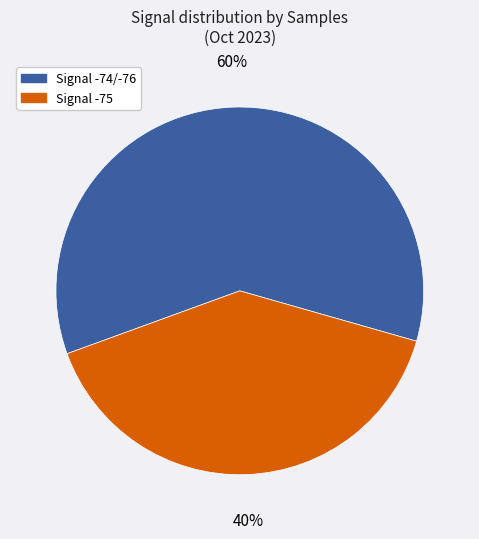

Does any single category account for the majority?

Yes